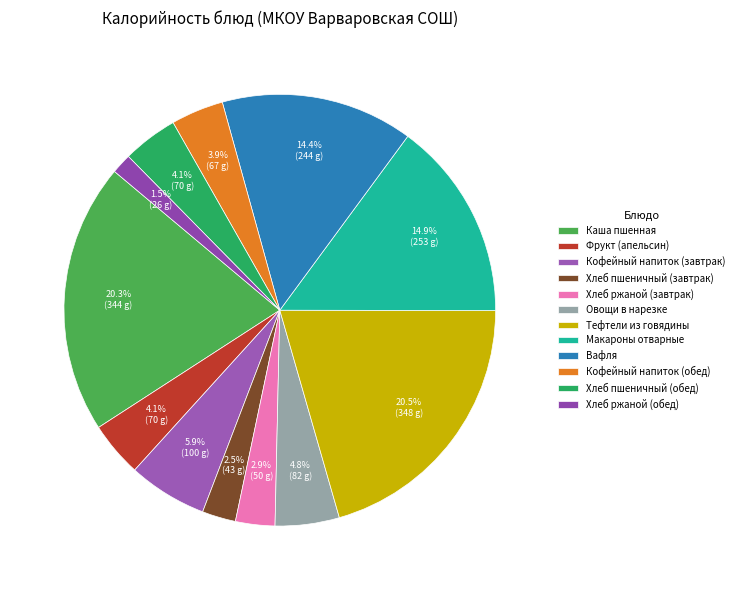

How much of the chart is everything except Вафля?

85.6%